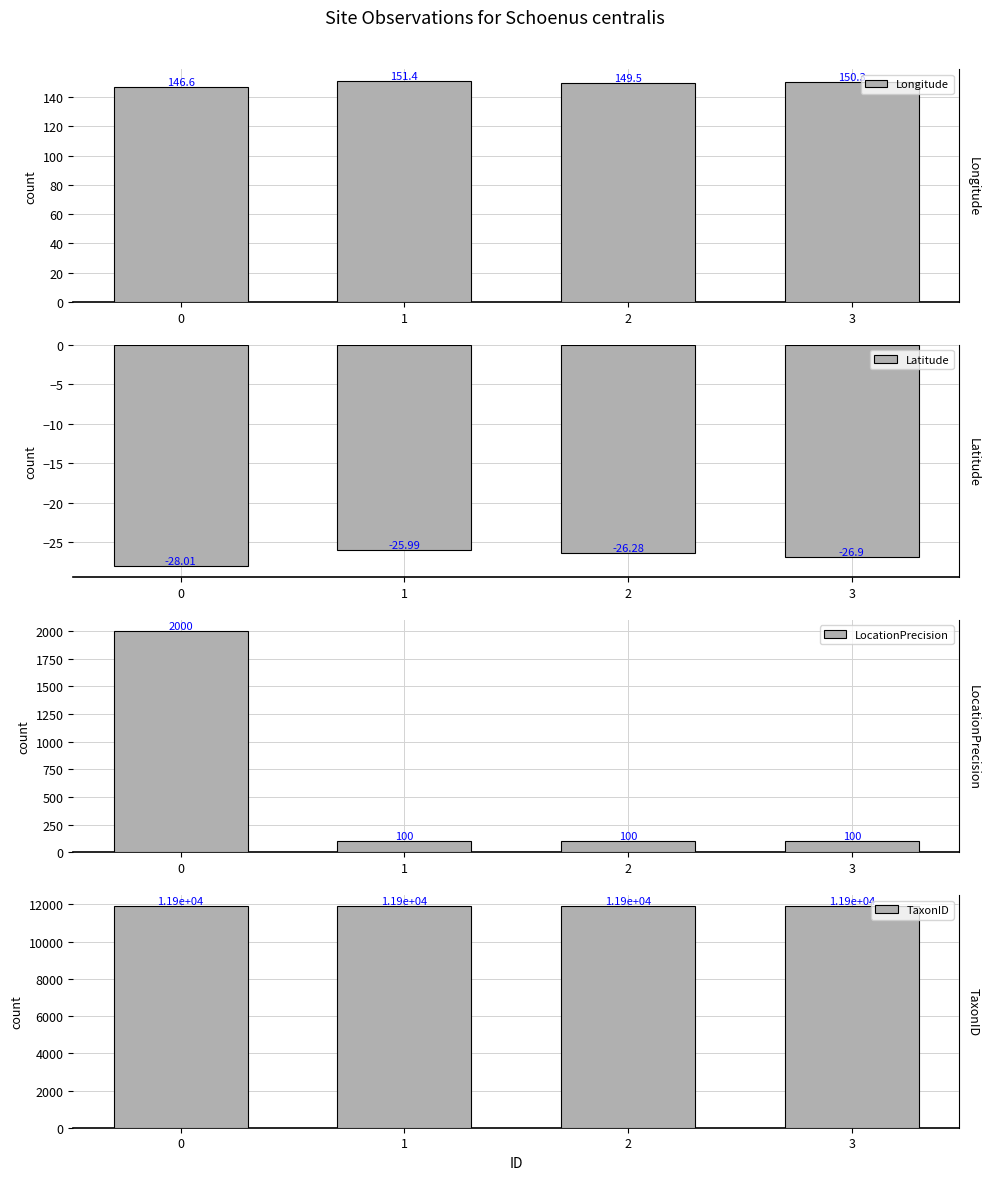

Does the chart contain stacked bars?

No